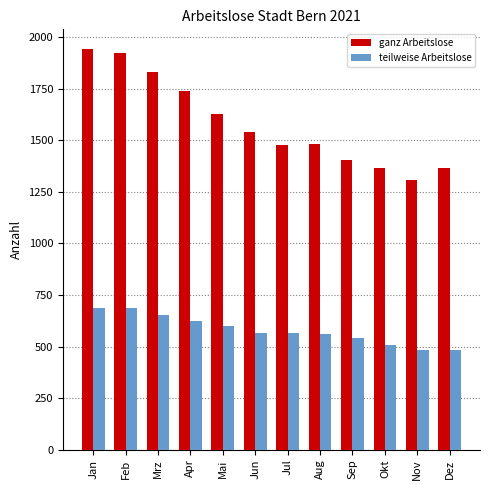

What position from the left is Sep?

9